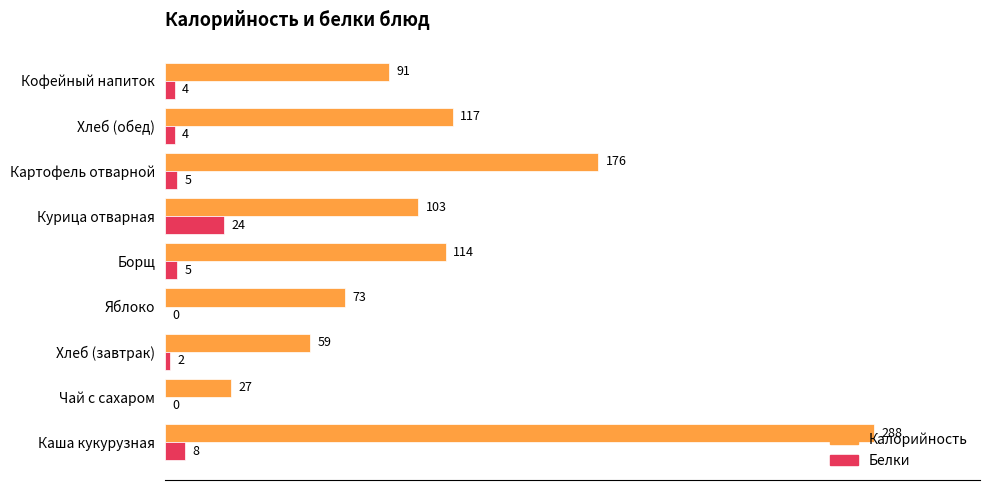

What is the sum of all Калорийность values?

1048